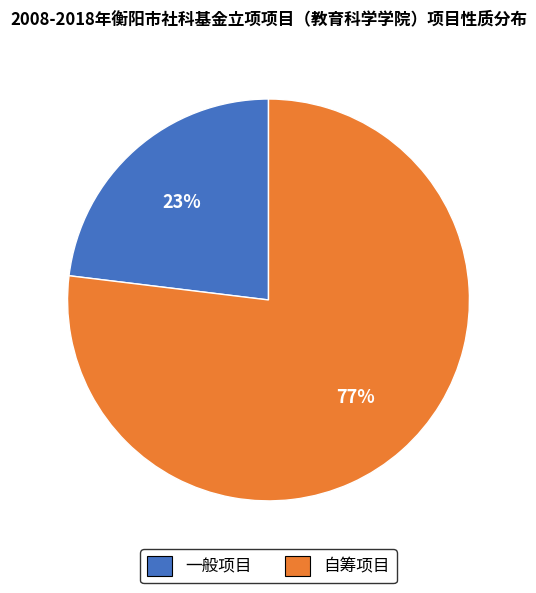

Which slice is the largest?

自筹项目